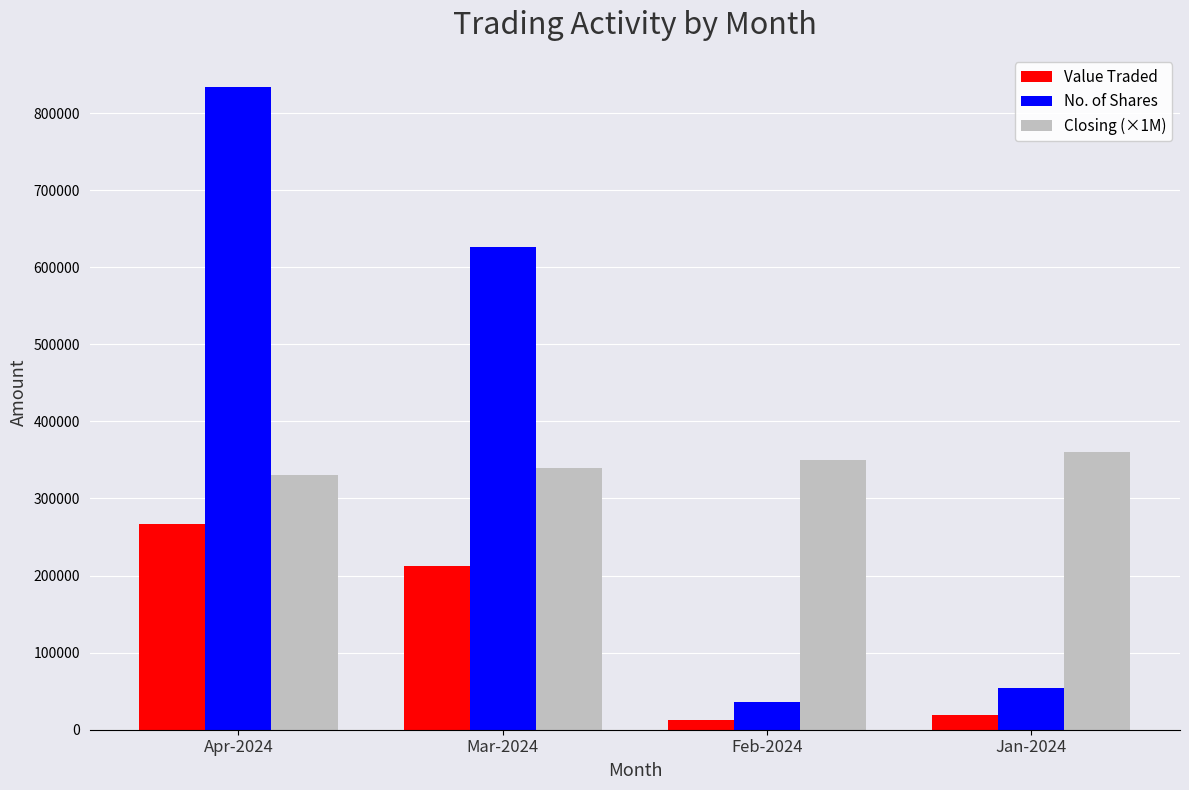

Which series has the largest total across all categories?

No. of Shares